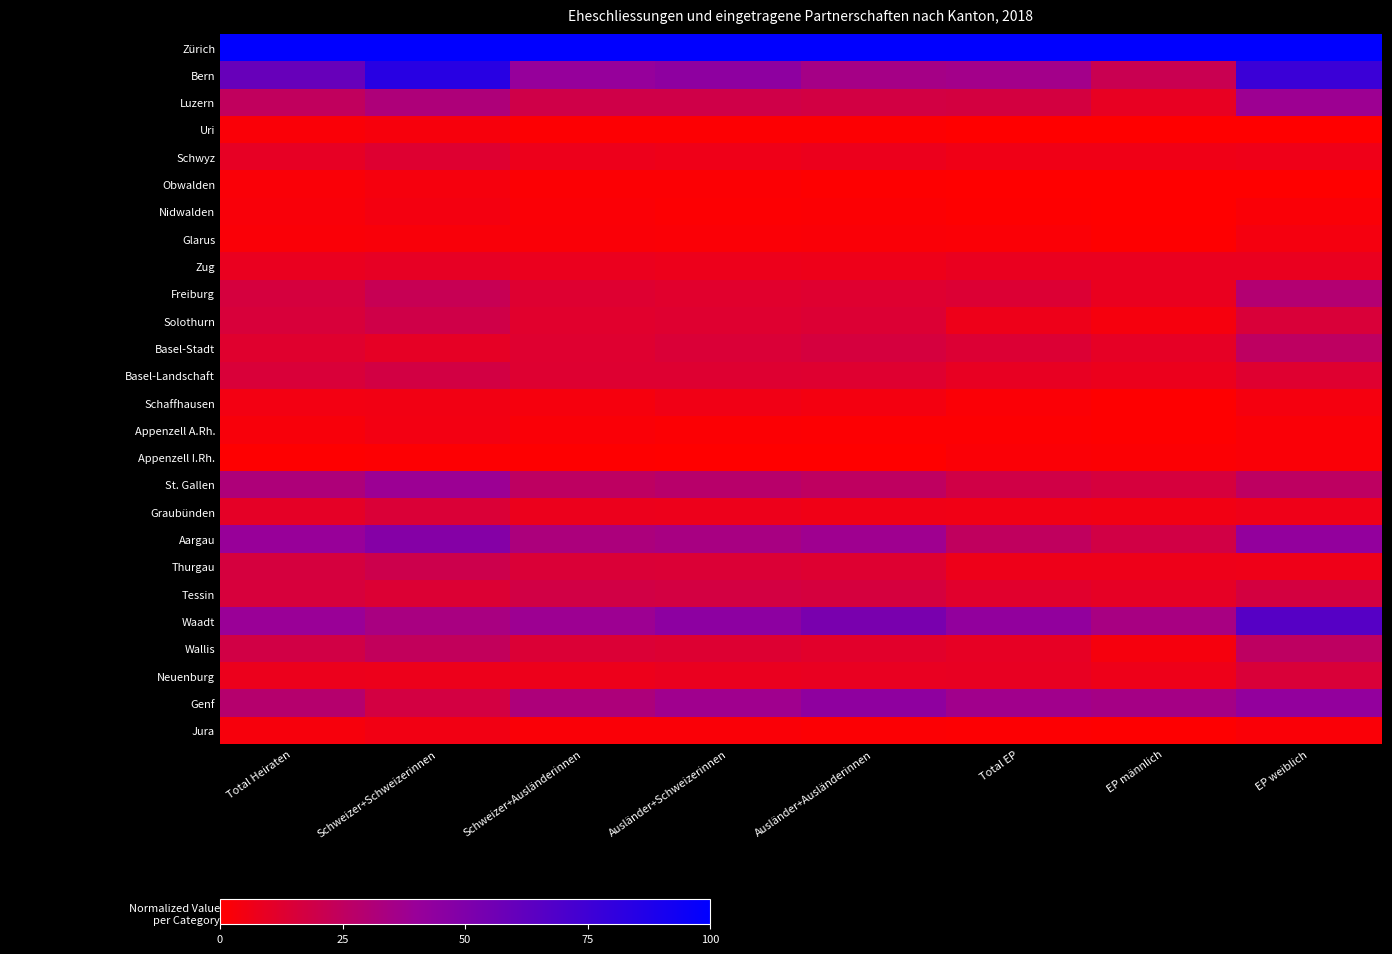

Rank the series by their maximum value, from highest to lowest.

Zürich, Bern, Waadt, Aargau, Genf, St. Gallen, Luzern, Freiburg, Basel-Stadt, Wallis, Thurgau, Solothurn, Tessin, Basel-Landschaft, Neuenburg, Graubünden, Schwyz, Zug, Schaffhausen, Jura, Appenzell A.Rh., Nidwalden, Glarus, Obwalden, Uri, Appenzell I.Rh.